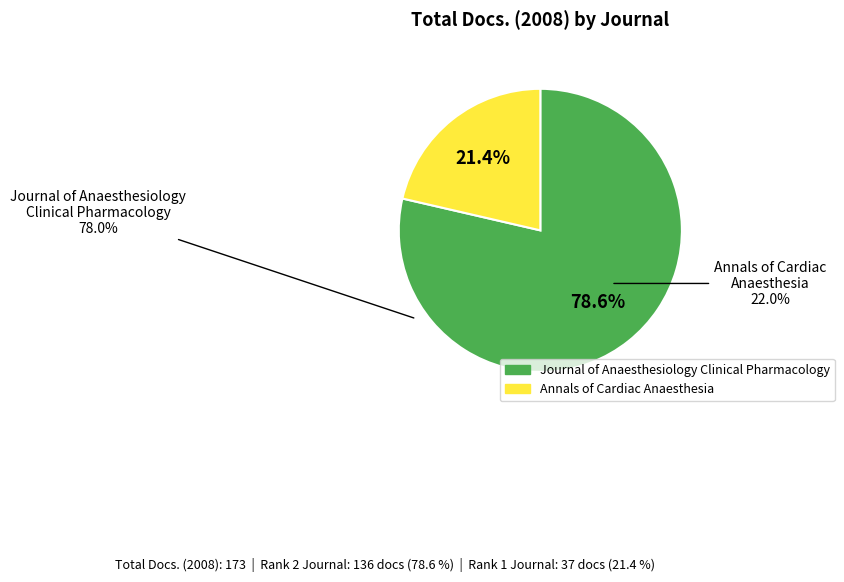

Is there a majority slice in this chart?

Yes